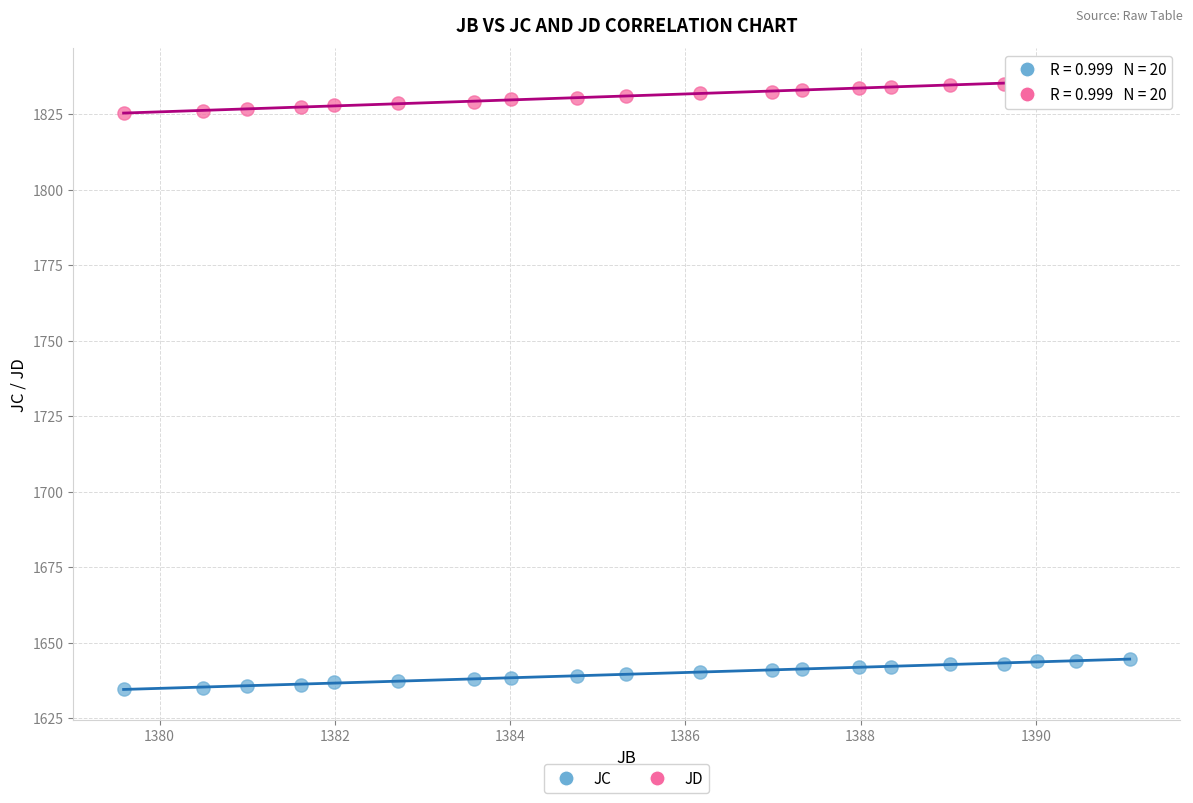

Which series reaches the minimum Y coordinate?

JC